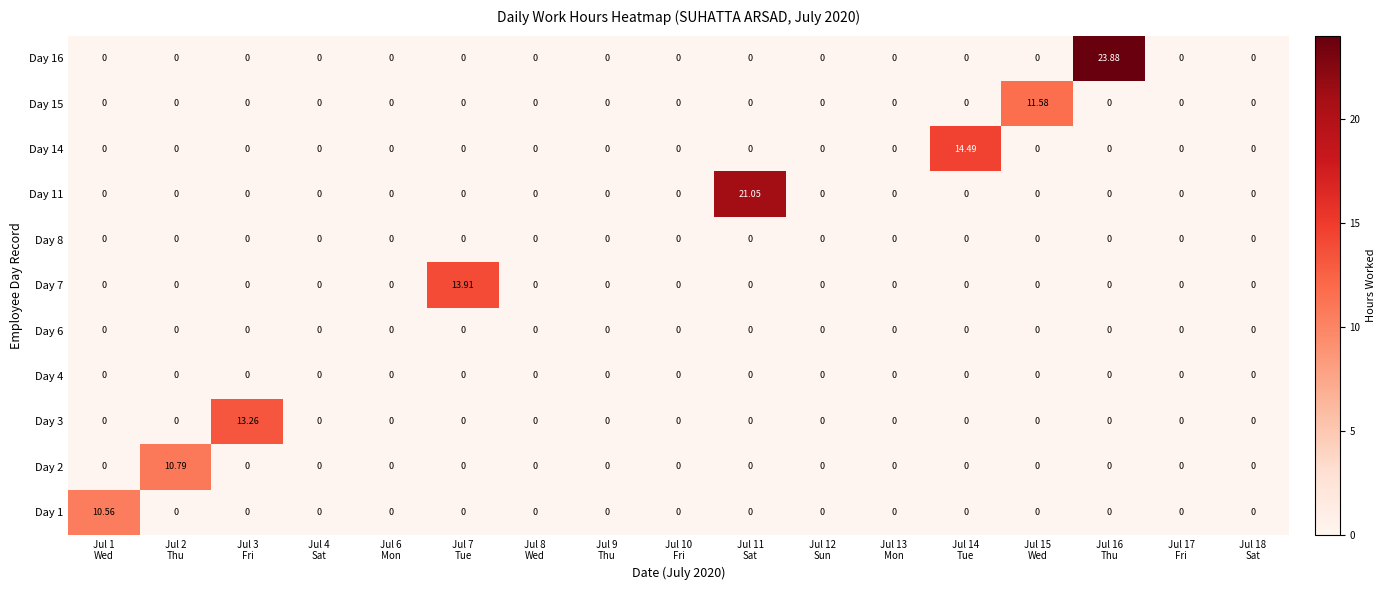

Count the number of categories in the chart.

17